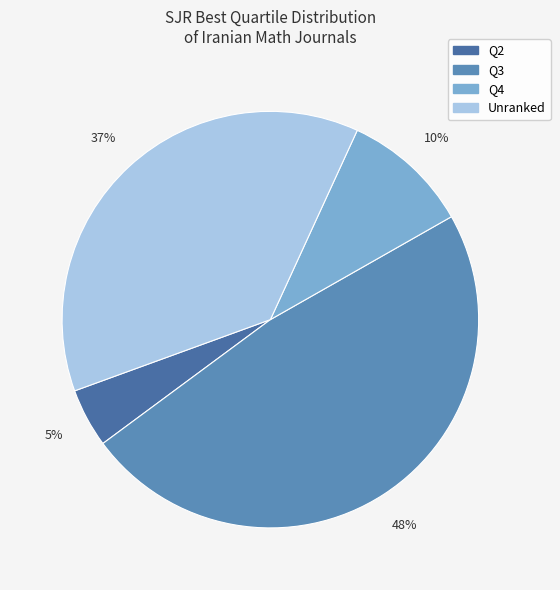

Count the number of slices in the pie.

4